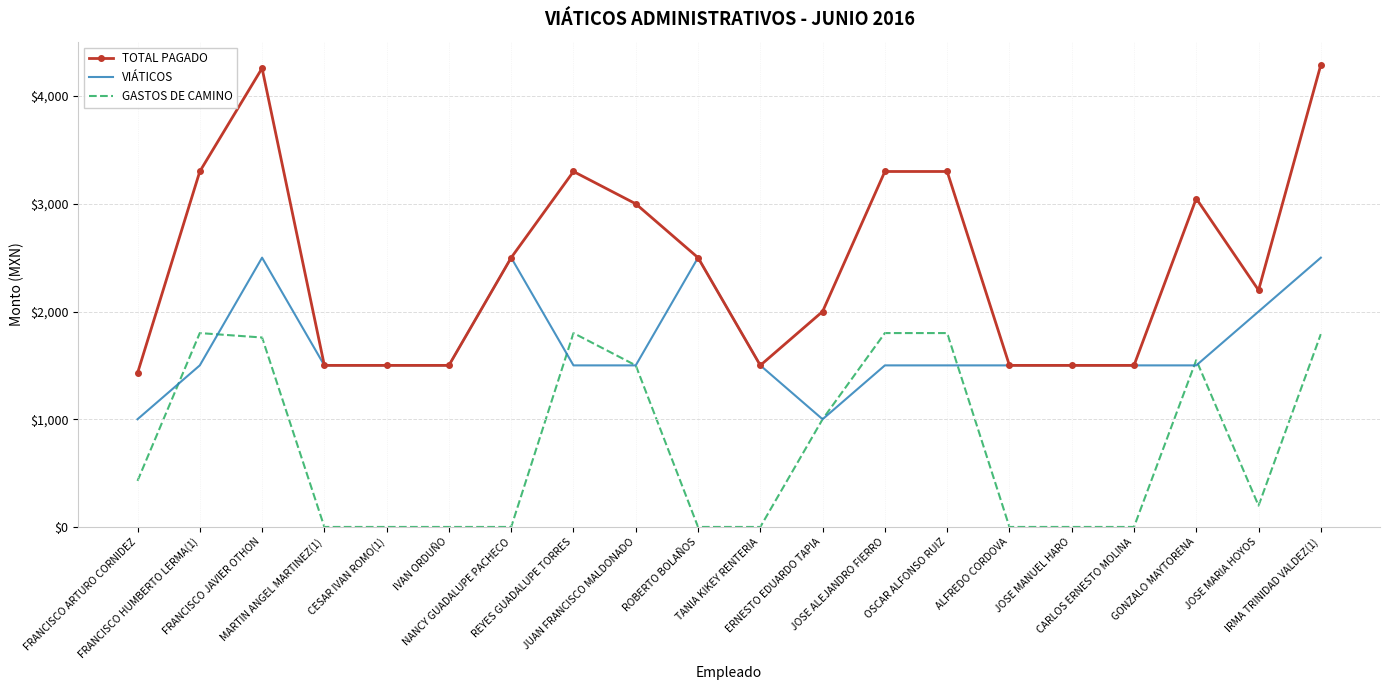

Which series has the largest total across all categories?

TOTAL PAGADO